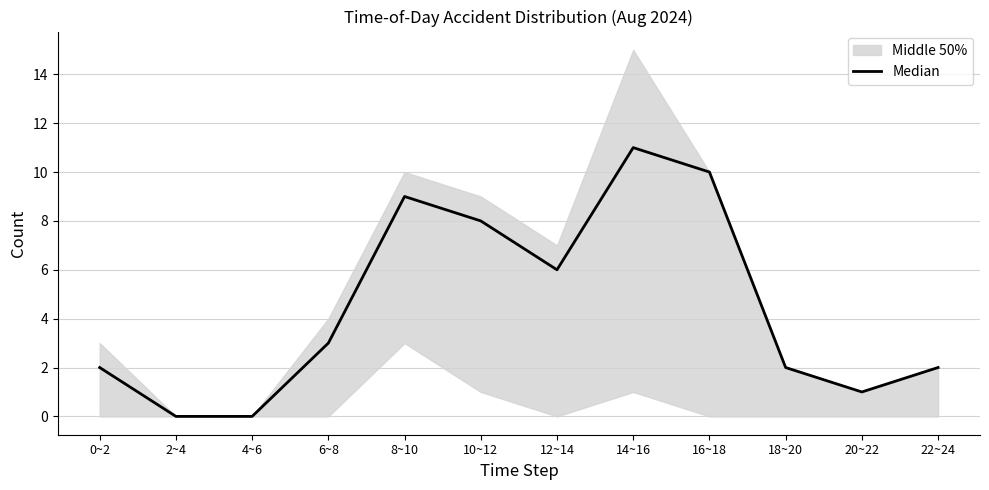

Does the chart have visible grid lines?

Yes